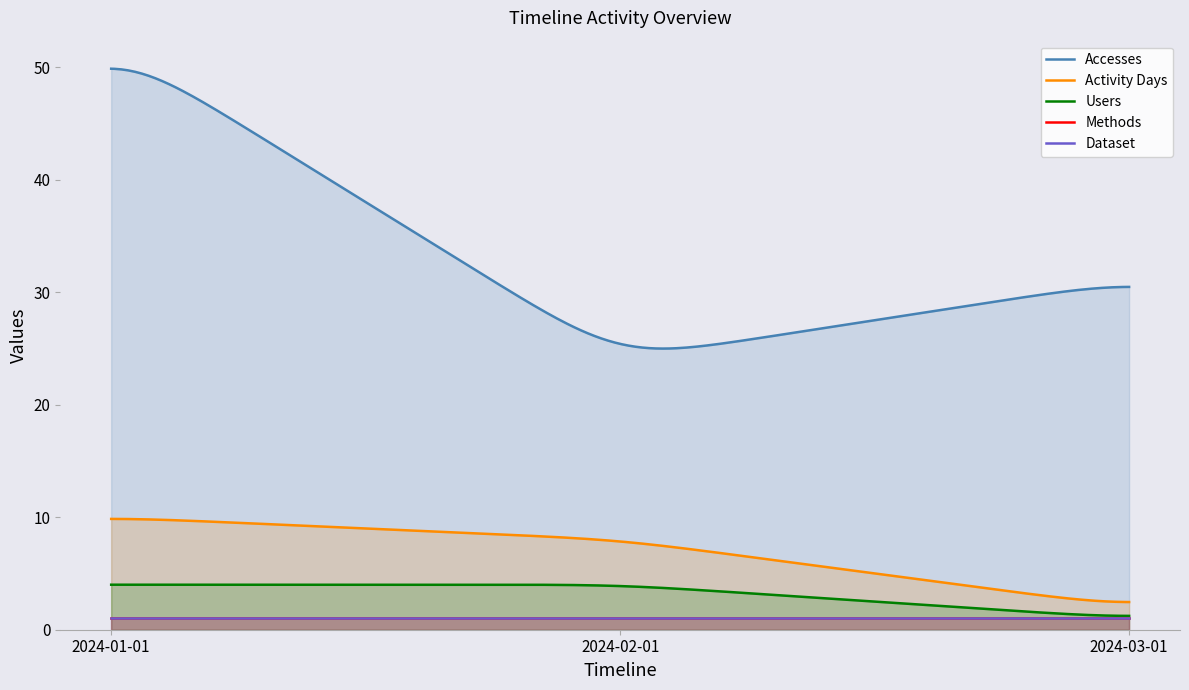

Which has a higher value, 2024-03-01 or 2024-01-01?

2024-01-01